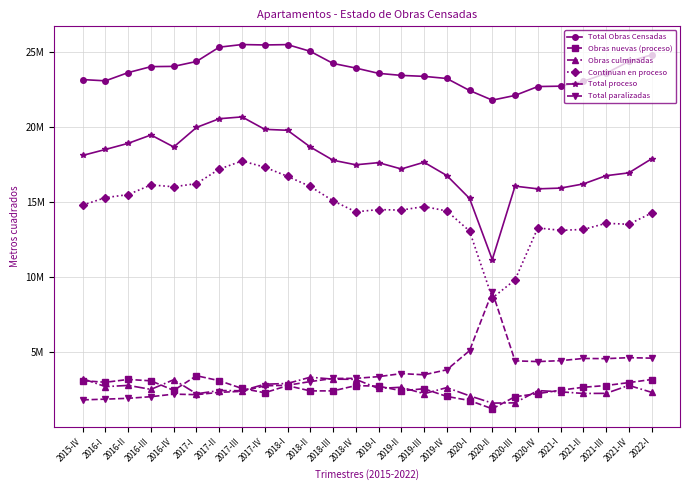

What position from the right is 2021-I?

5